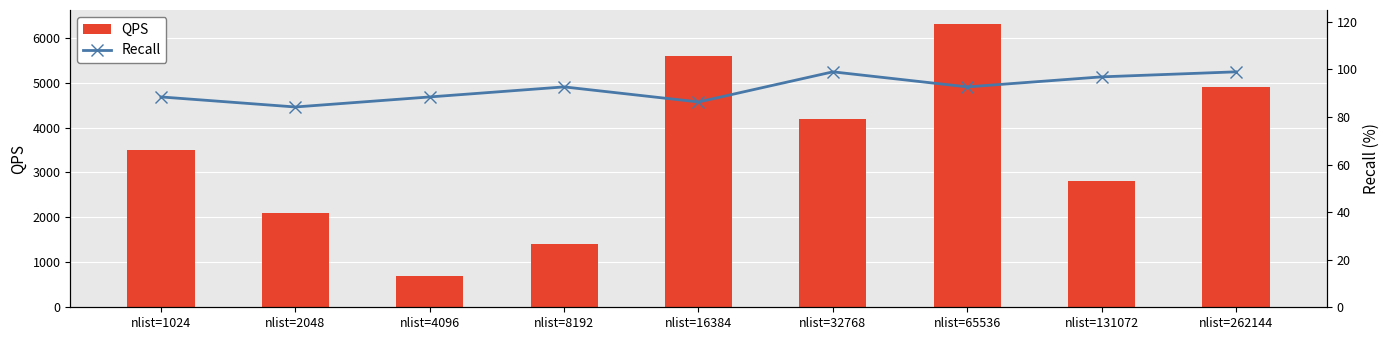

Which category has the highest value in the QPS series?

nlist=65536